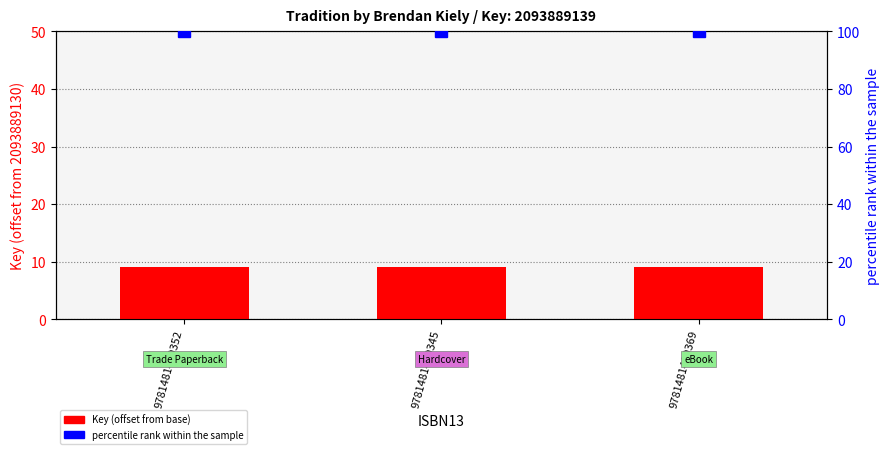

At which label is Key (offset from base) closest to 9?

9781481480352